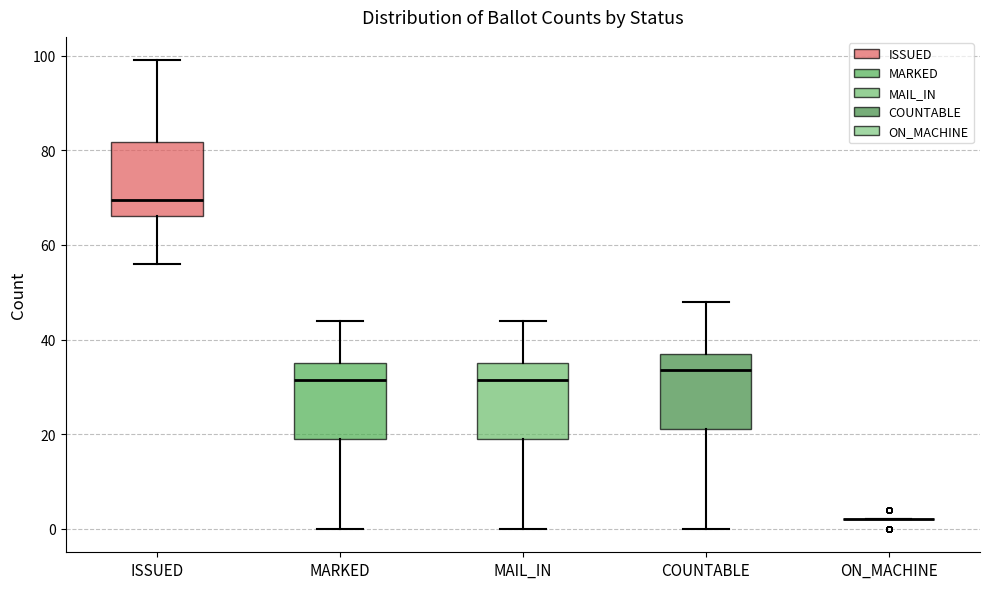

Where does the upper whisker of the box for MAIL_IN end on the y-axis? The values are not printed on the chart, so give them approximately, as read against the axis.

44